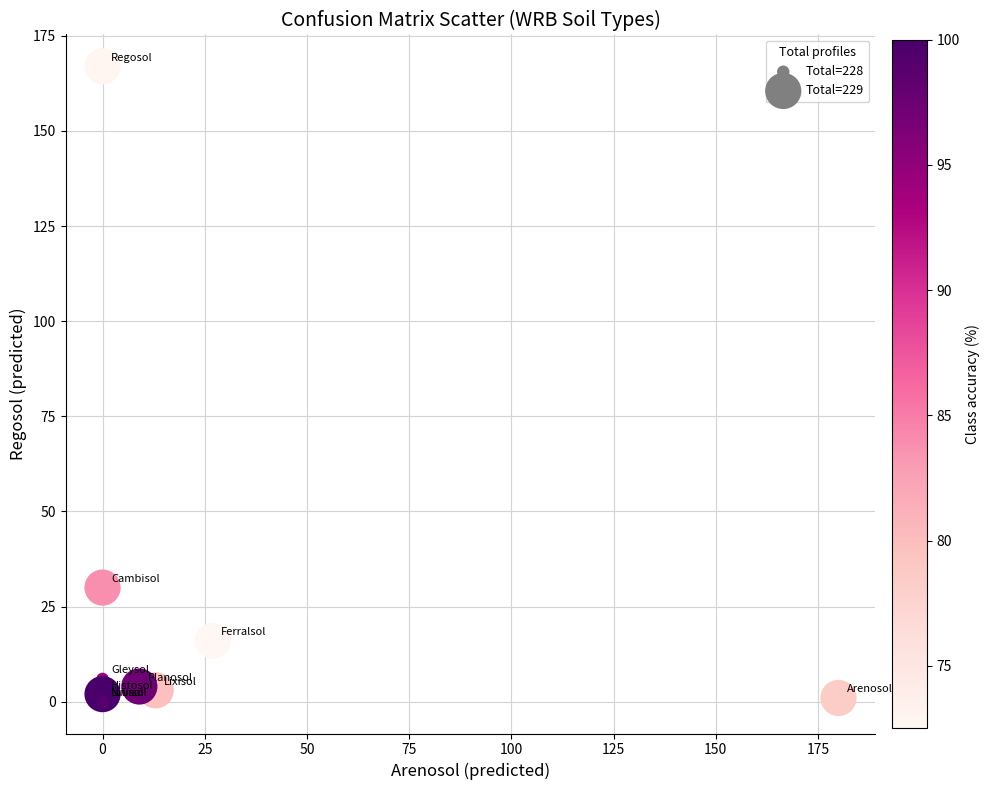

What Y value in the scatter plot is closest to 83?

30